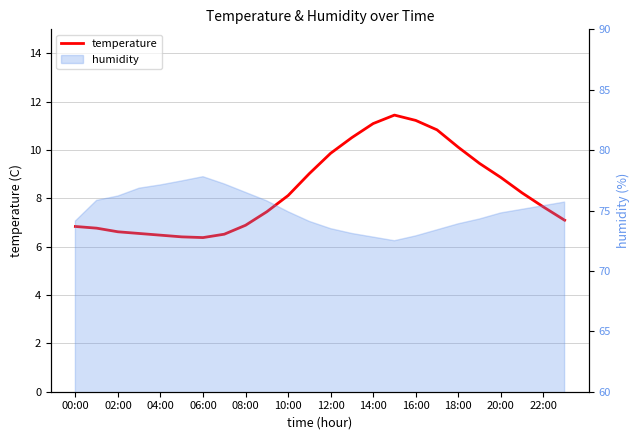

True or false: there are more than 0 points higher than both neighbors.

True